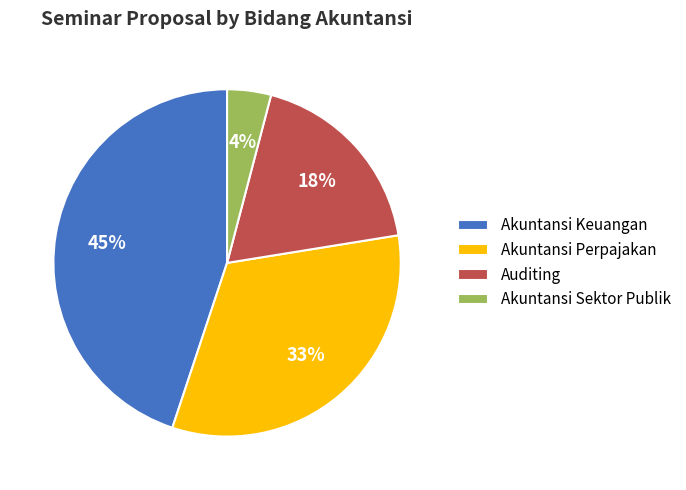

True or false: Akuntansi Perpajakan accounts for 33% of the total.

True